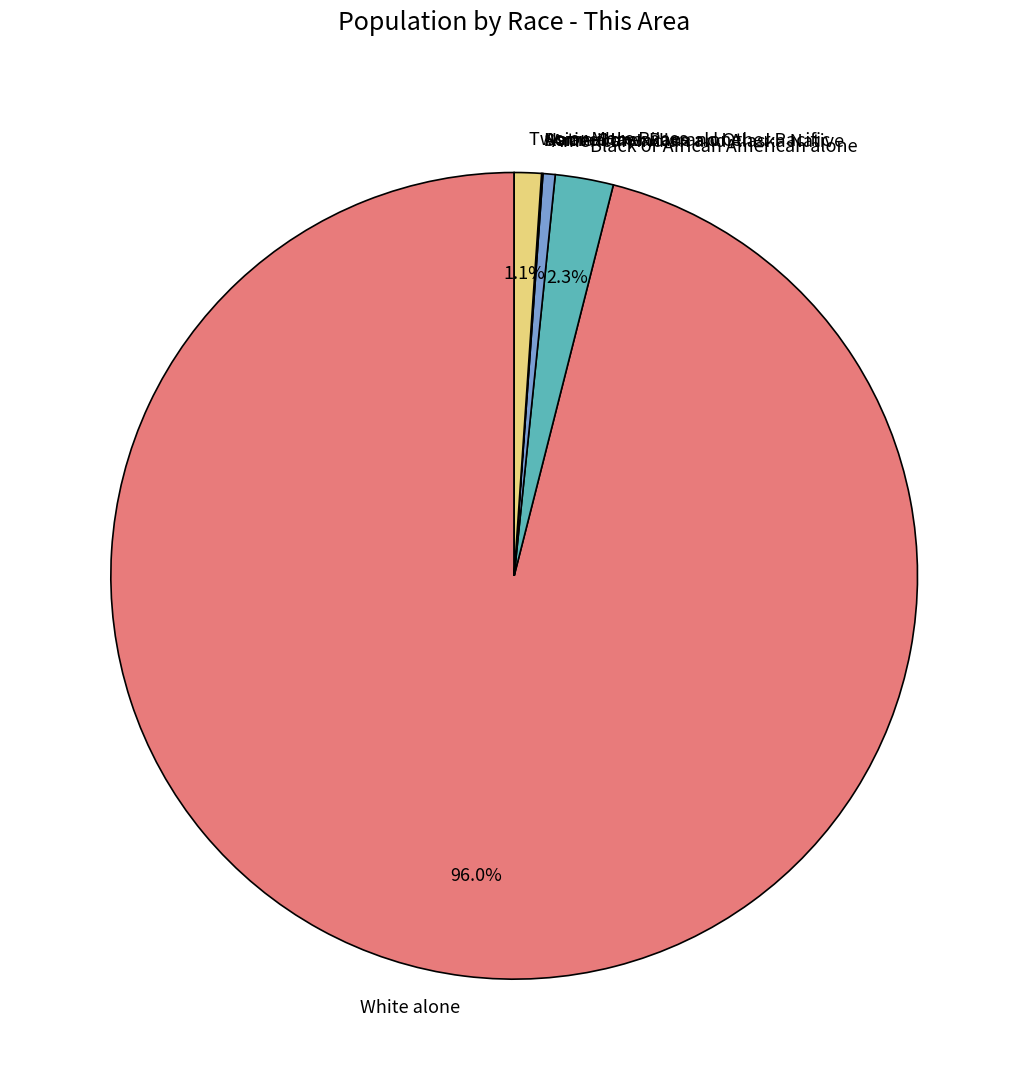

Does Two or More Races represent more than half of the total?

No